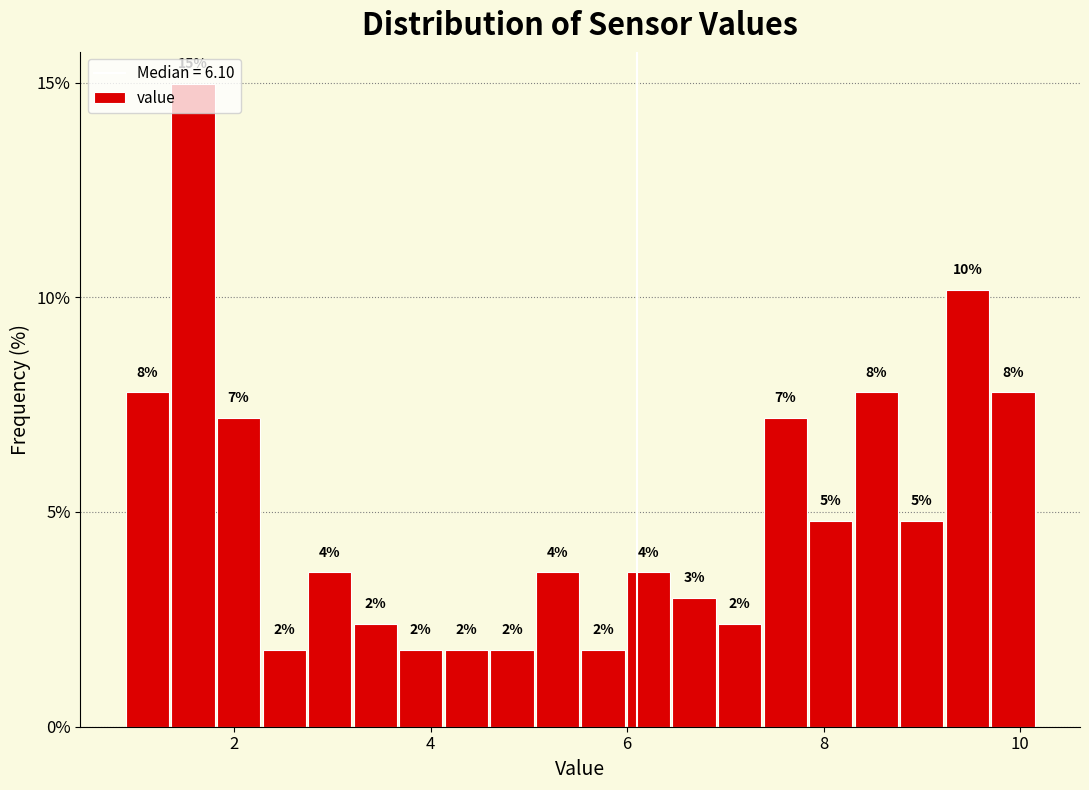

Read against the x-axis, roughly where is the centre of the tallest bar?

1.6